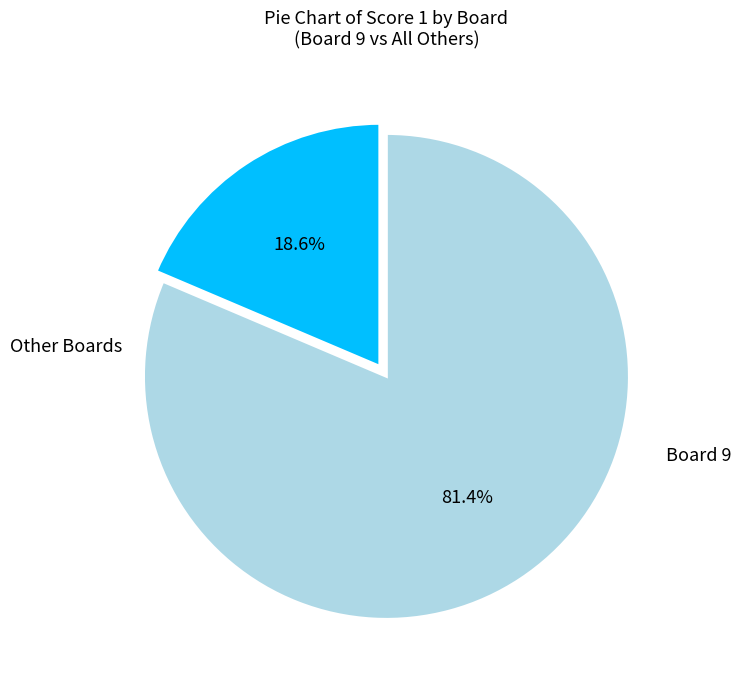

Is there any slice that represents more than half of the pie?

Yes